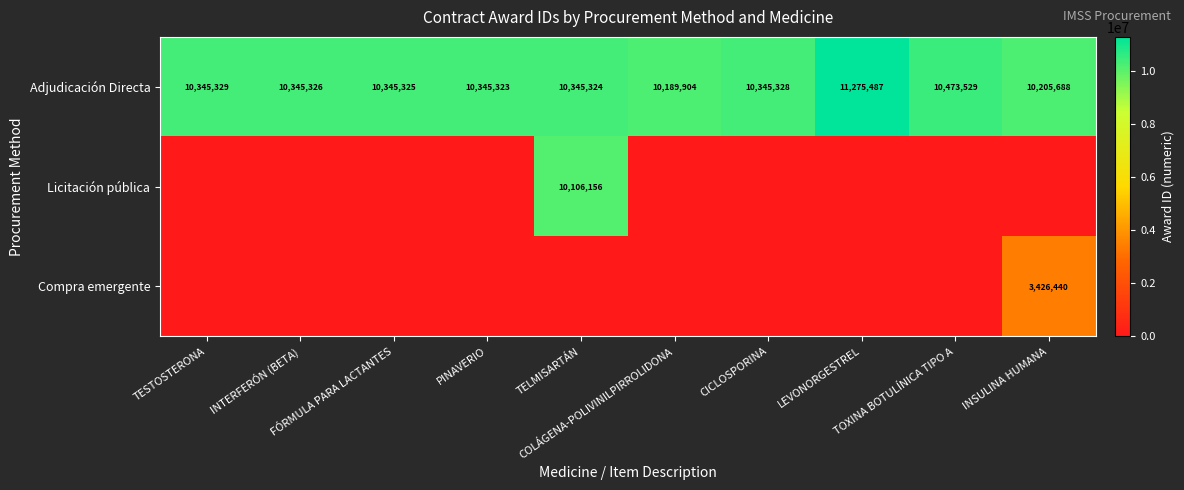

What is the total value across all series at COLÁGENA-POLIVINILPIRROLIDONA?

10189904